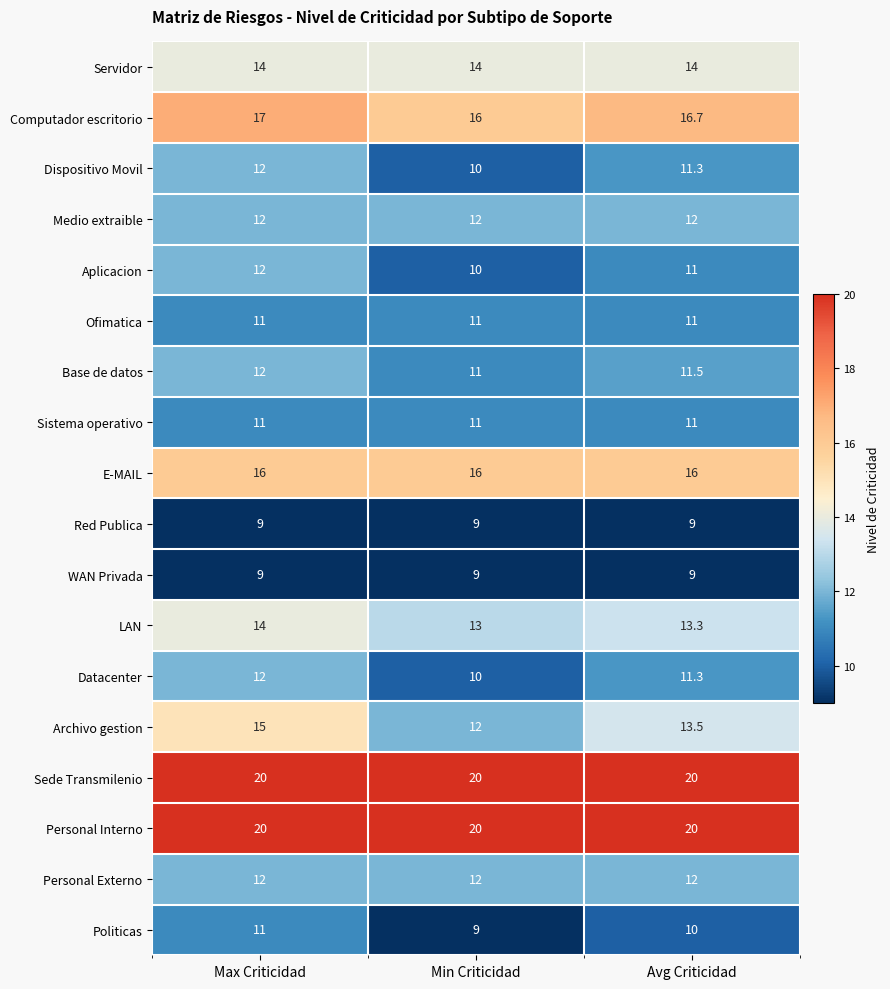

What value does the Sistema operativo series have at Max Criticidad?

11.0